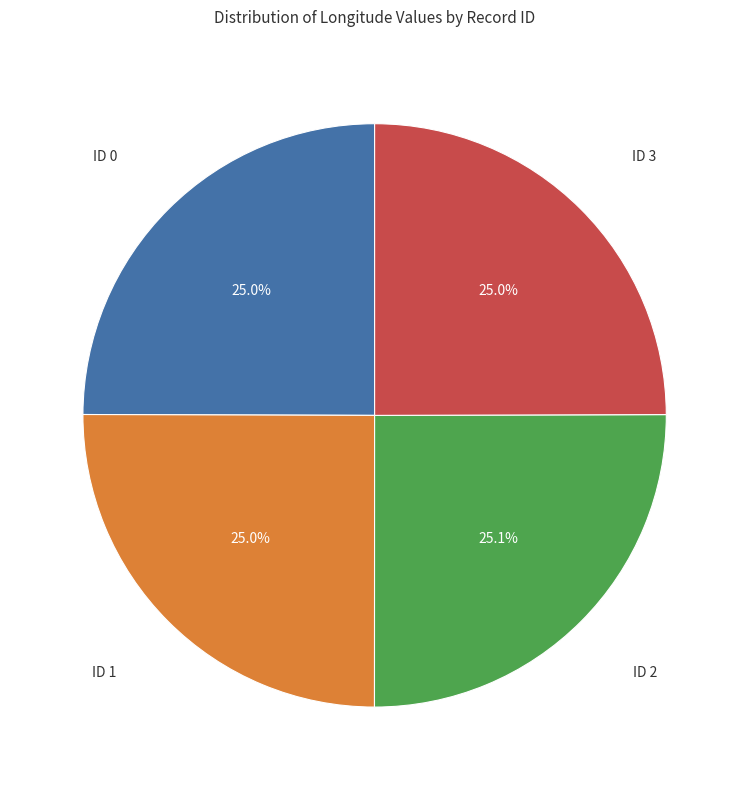

Is there a majority slice in this chart?

No